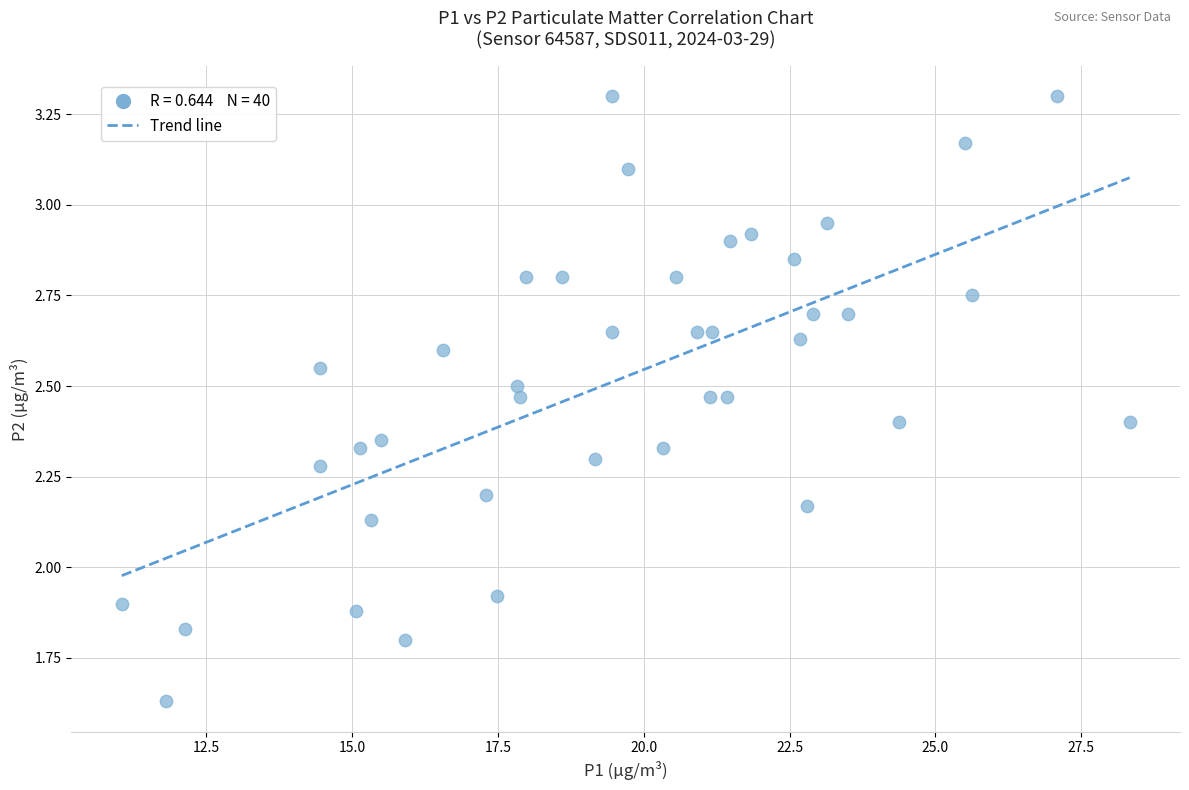

What is the range of X values (max minus min)?

17.3